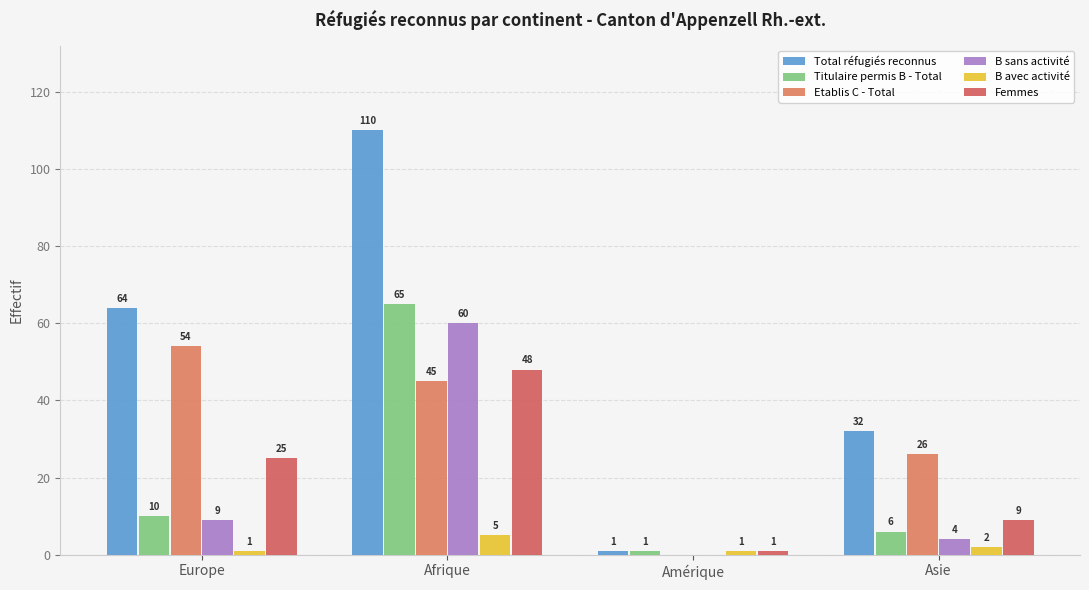

How many Femmes values are between 9 and 48?

3